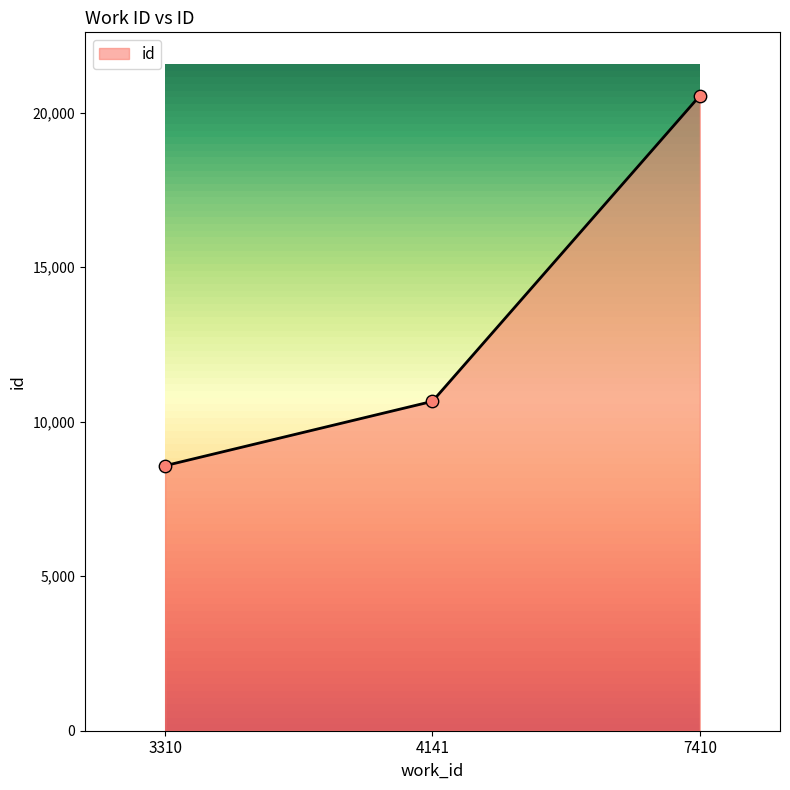

What is the ratio of the value at 4141 to the value at 7410?

0.5